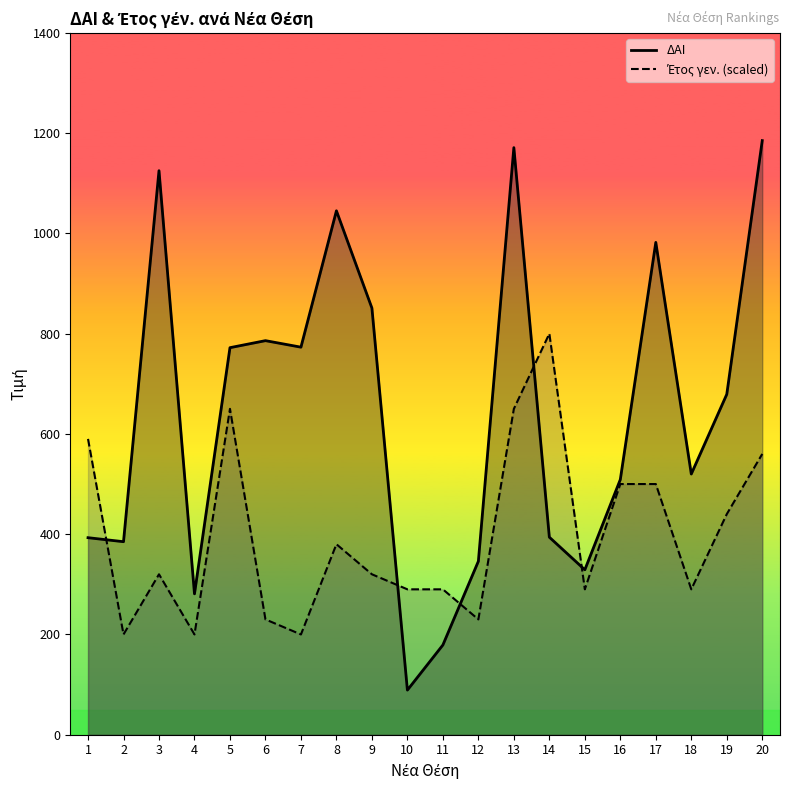

At 2, list the series in order from smallest to largest.

Έτος γεν., ΔΑΙ